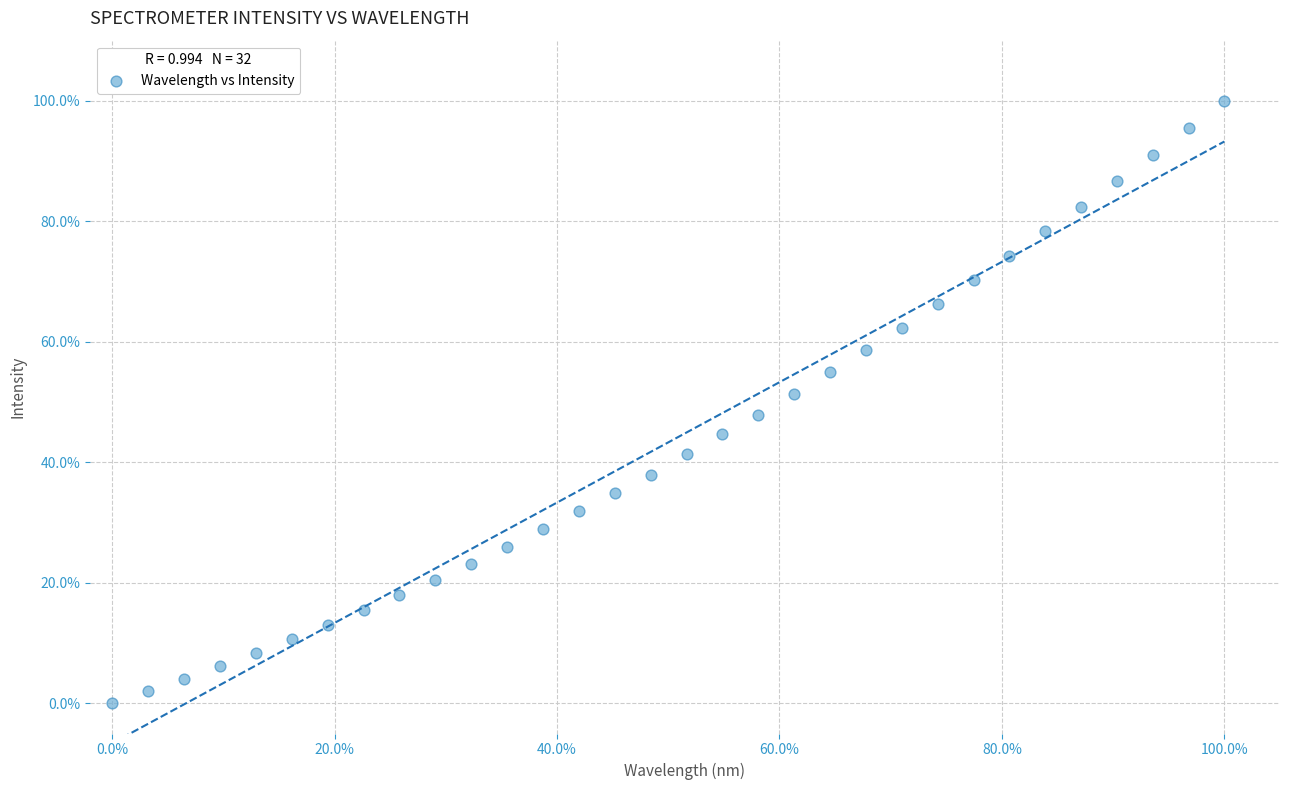

What is the range of Y values (max minus min)?

100.0